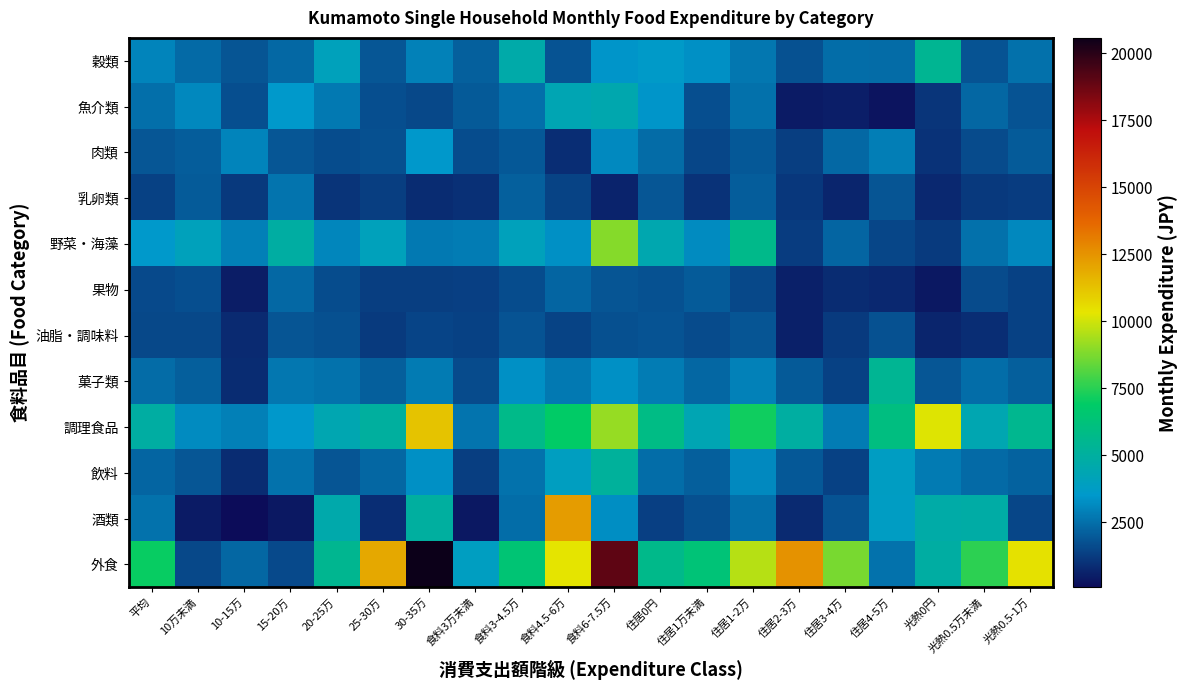

What is the total value across all series at 住居3-4万?

26346